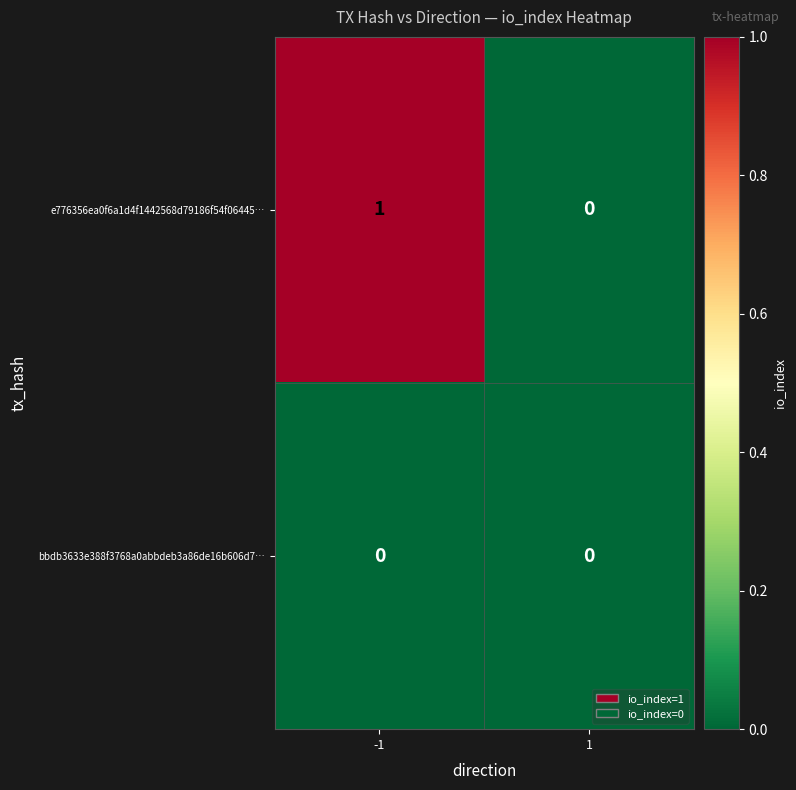

Reading left to right, what are all the values shown in this chart?

e776356ea0f6a1d4f1442568d79186f54f06445…: -1=1	1=0
bbdb3633e388f3768a0abbdeb3a86de16b606d7…: -1=0	1=0